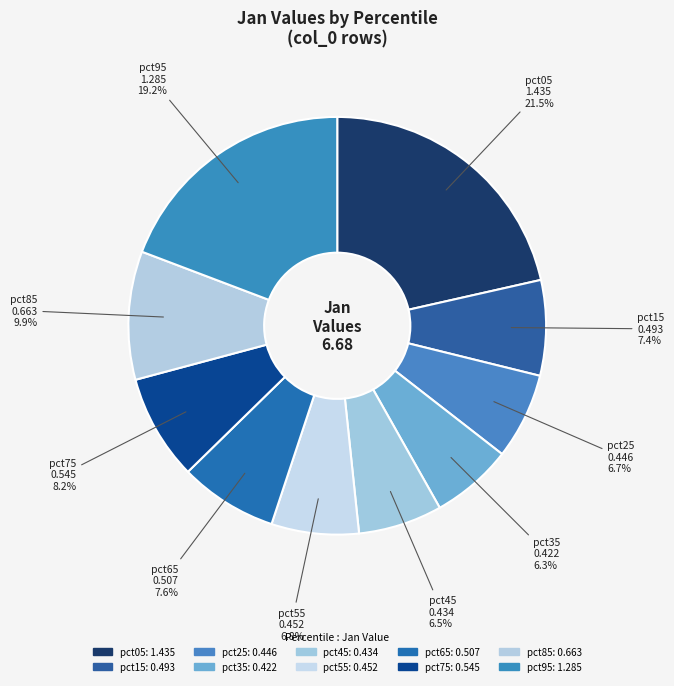

To the nearest percent, what portion does pct85 represent?

10%